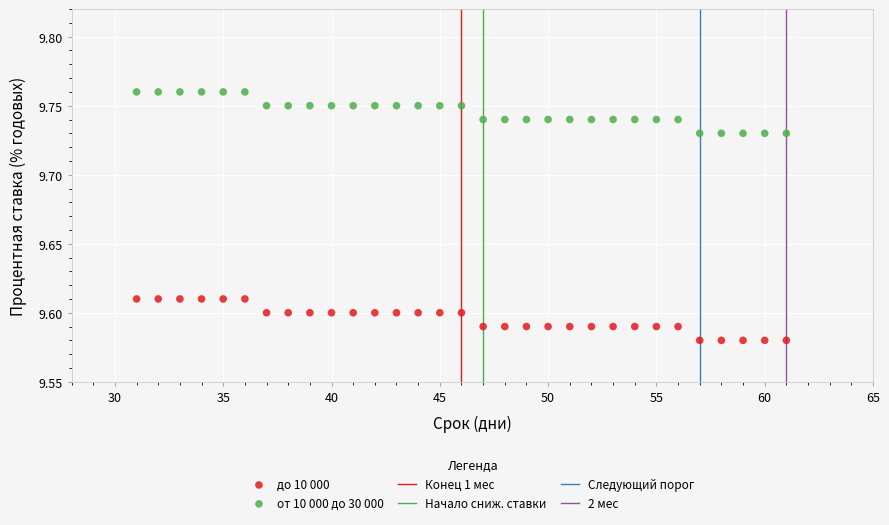

What is the X range (max minus min) for the scatter plot?

30.0